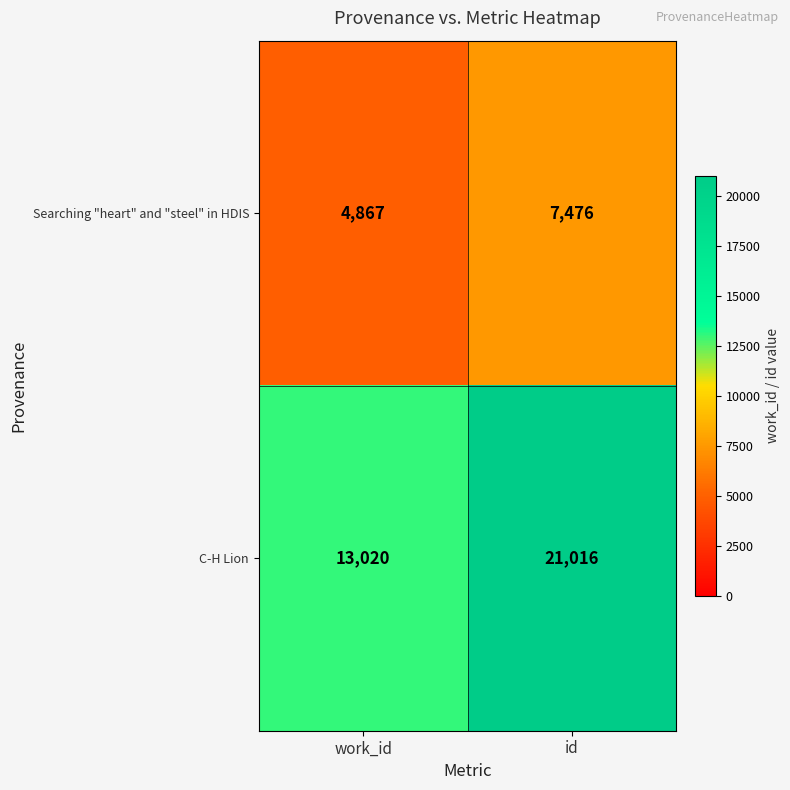

At work_id, list the series in order from smallest to largest.

Searching "heart" and "steel" in HDIS, C-H Lion